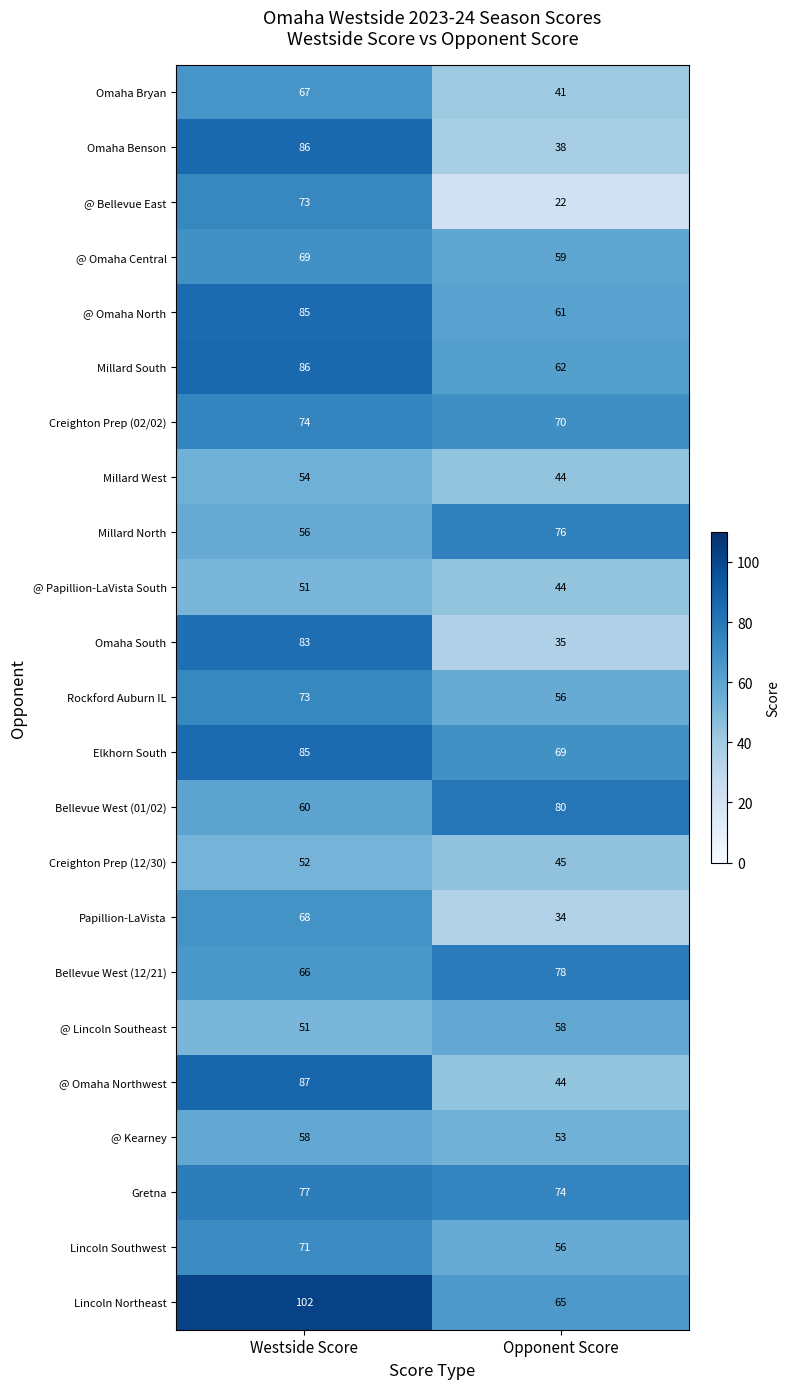

How many data points does each series have?

2